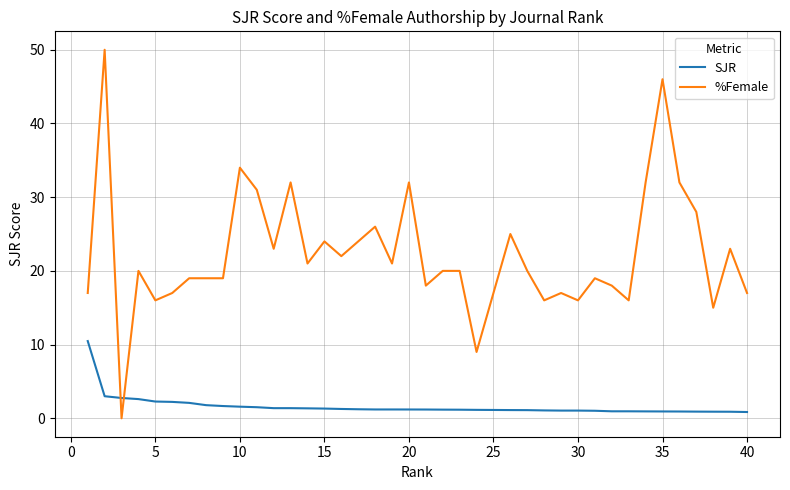

True or false: %Female and SJR intersect in this chart.

True